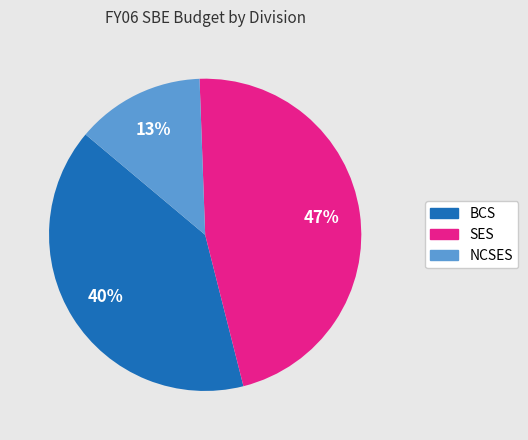

Is there a majority slice in this chart?

No